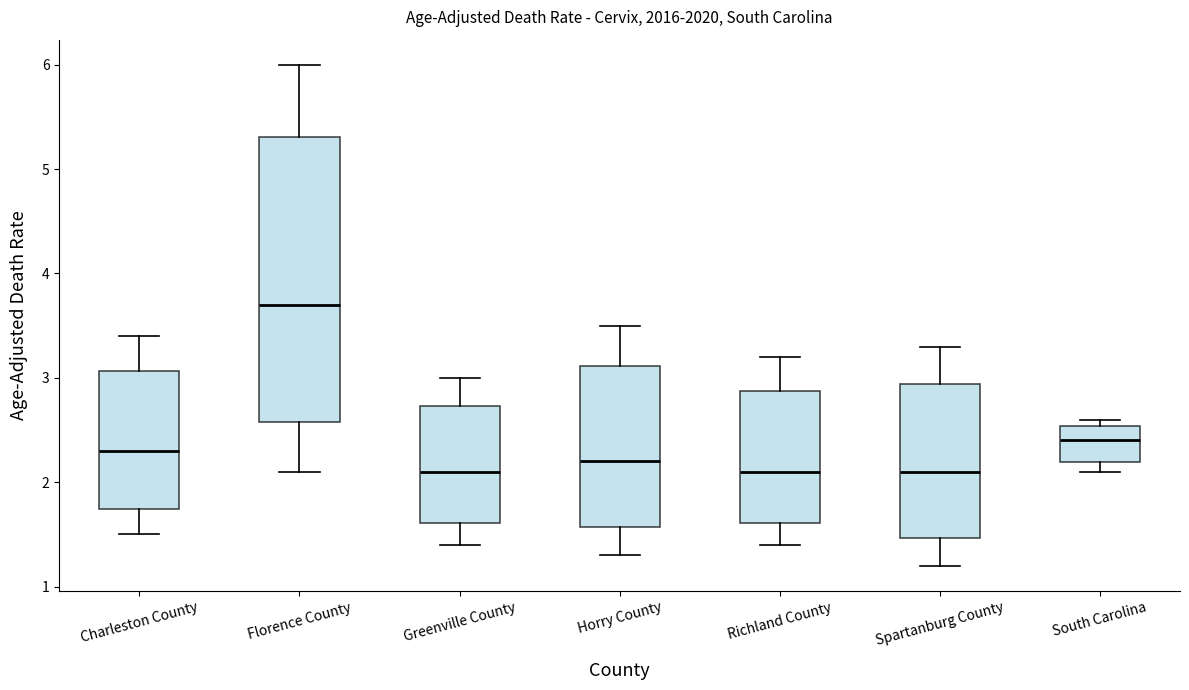

Where is the lower edge of the box for Greenville County on the y-axis? The values are not printed on the chart, so give them approximately, as read against the axis.

1.6